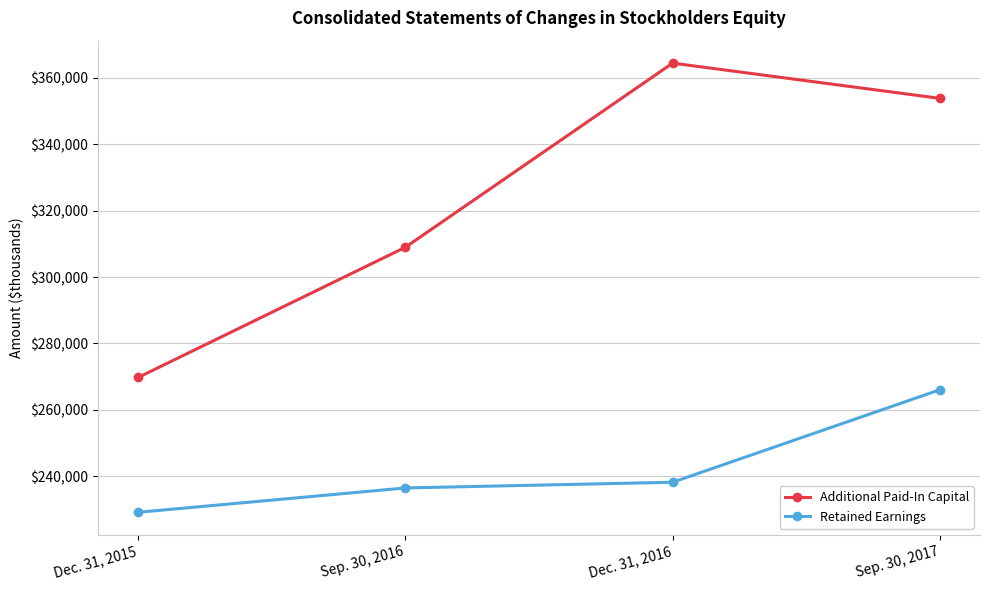

The Additional Paid-In Capital series shows 171428 at Sep. 30, 2017. True or false?

False